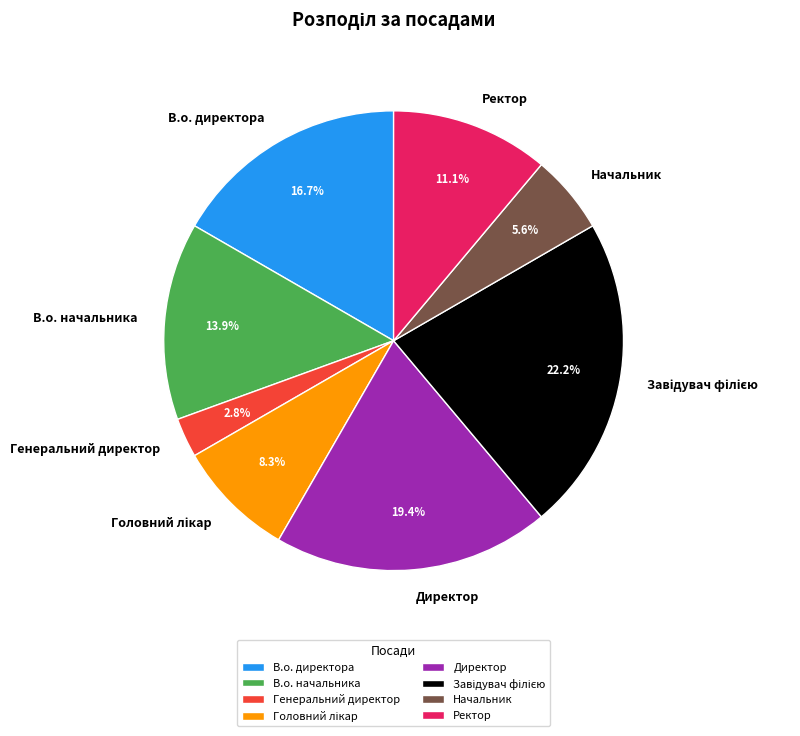

Count the number of slices in the pie.

8